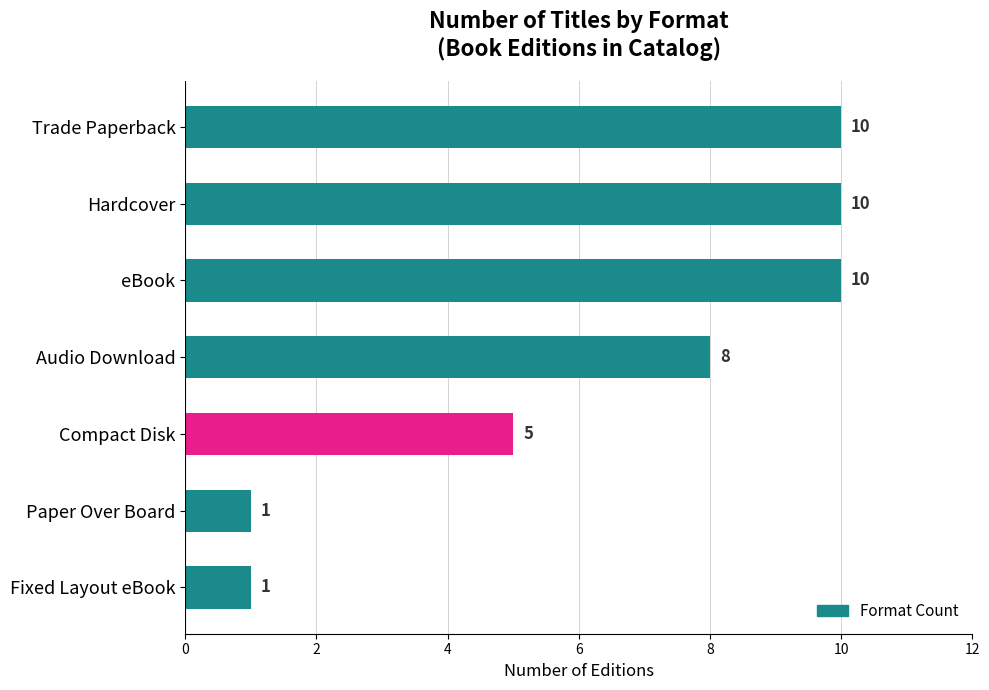

What is the label of the 3rd bar from the bottom?

Compact Disk